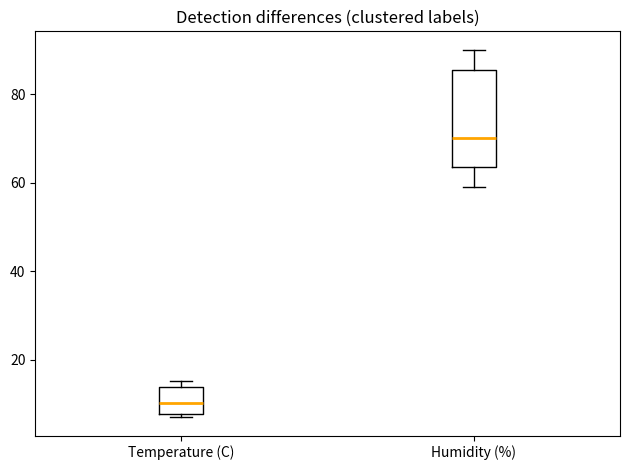

Reading left to right, read every box against the y-axis: the position of its median line, the range the box covers, and the ends of its whiskers. The values are not printed on the chart, so give them approximately, as read against the axis.

Temperature (C): median 10, box 8 to 14, whiskers 8 (just below the box's lower edge) to 16
Humidity (%): median 70, box 64 to 86, whiskers 60 to 90